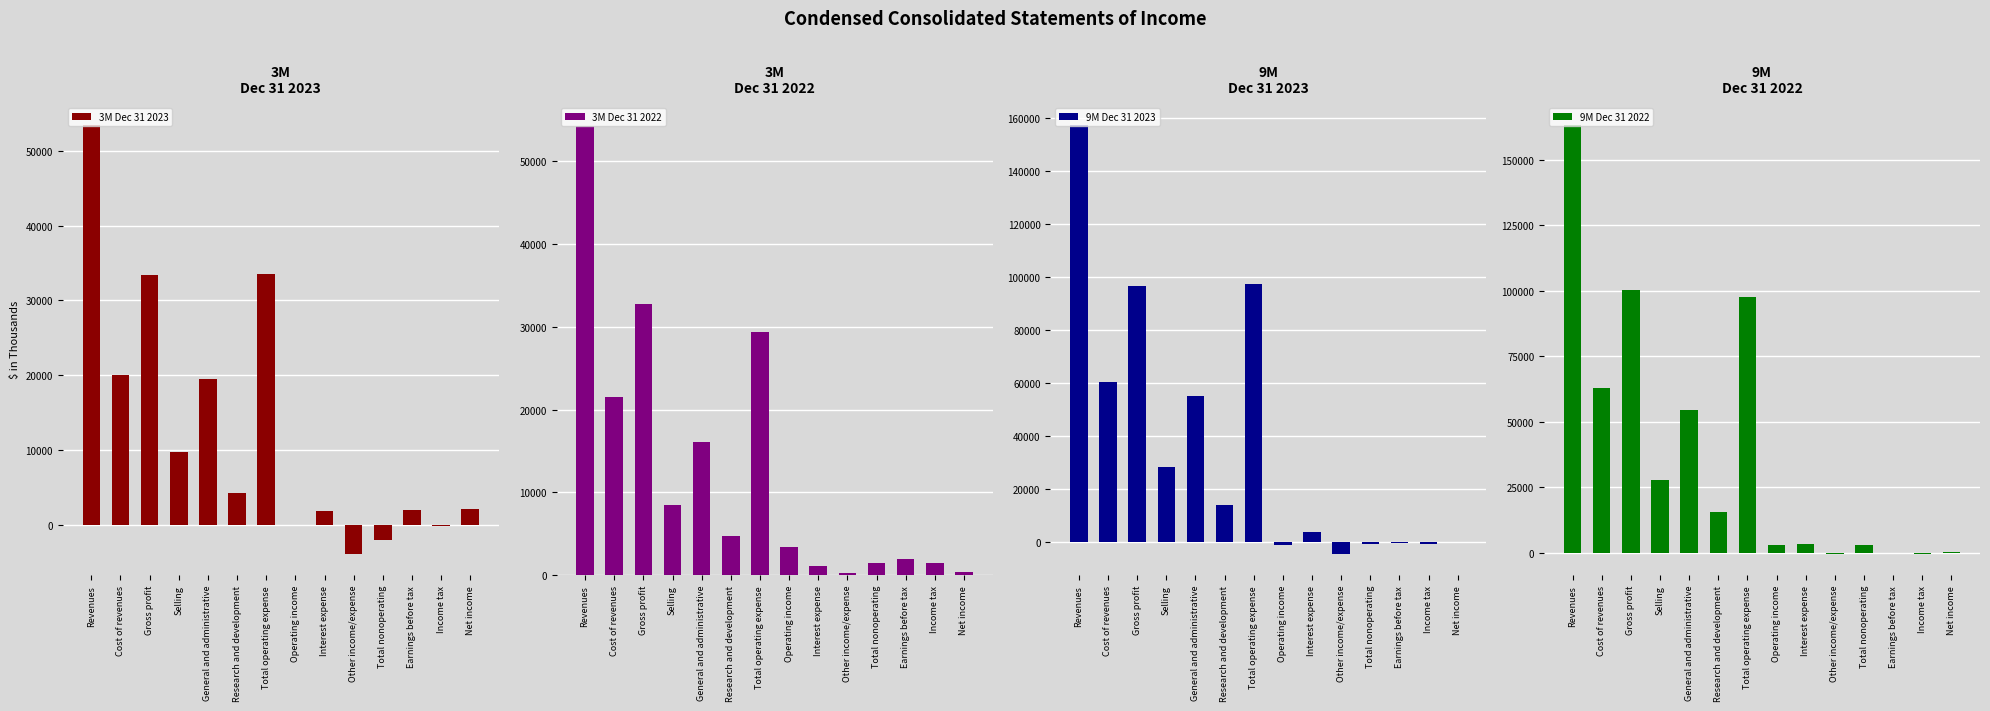

What position from the right is Operating income?

7